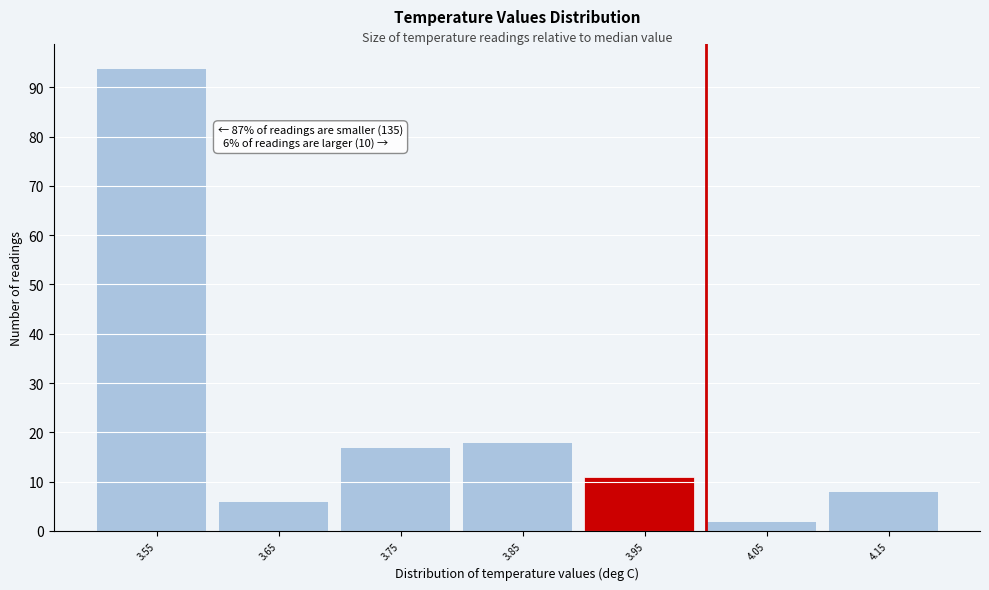

Reading left to right, what are all the values shown in this chart?

94	6	17	18	11	2	8